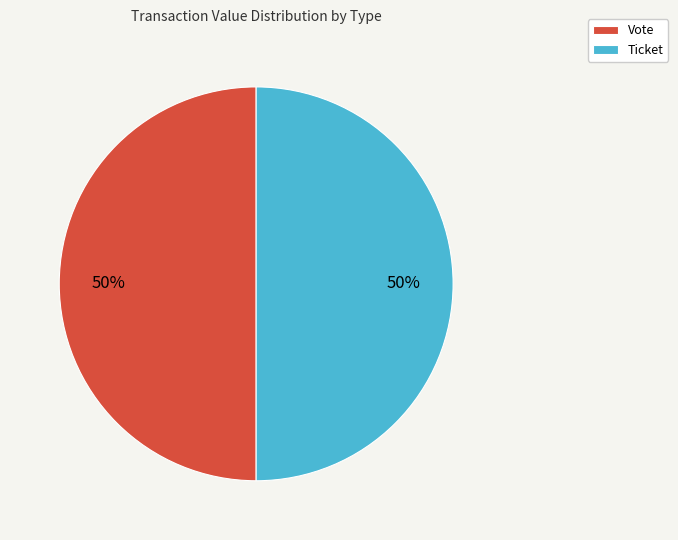

What is the ratio of the value at Ticket to the value at Vote?

1.0